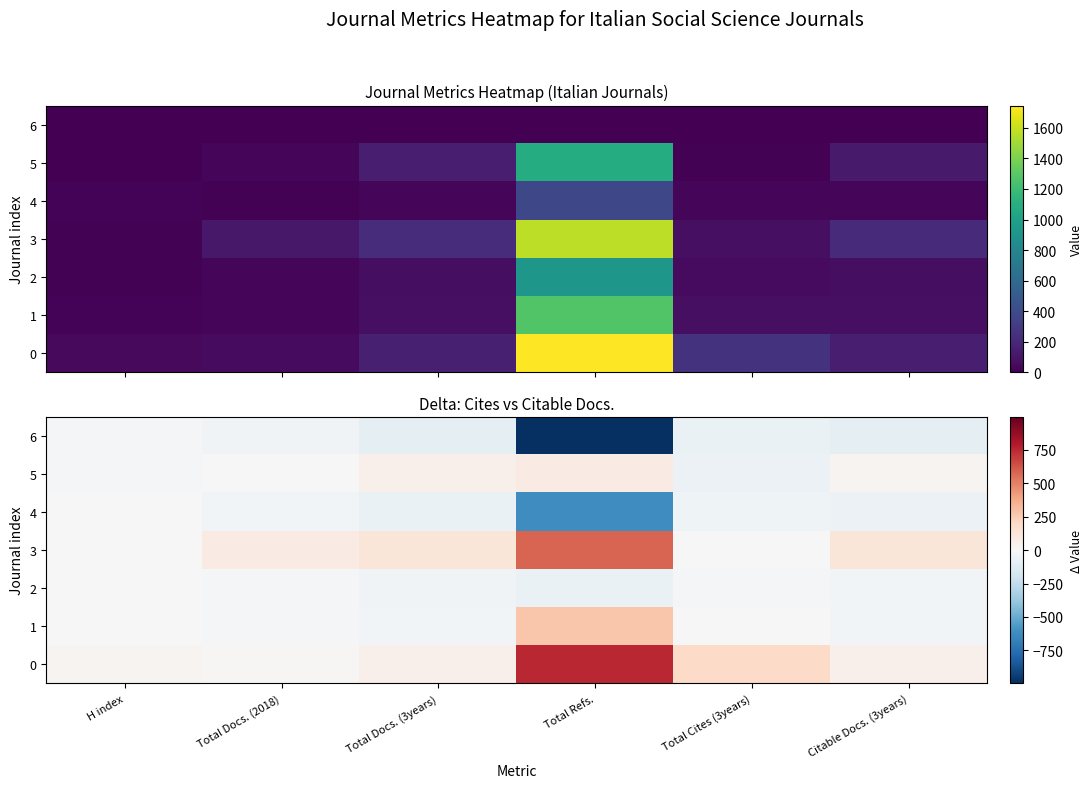

At which label is 2 closest to -36?

Total Docs. (3years)